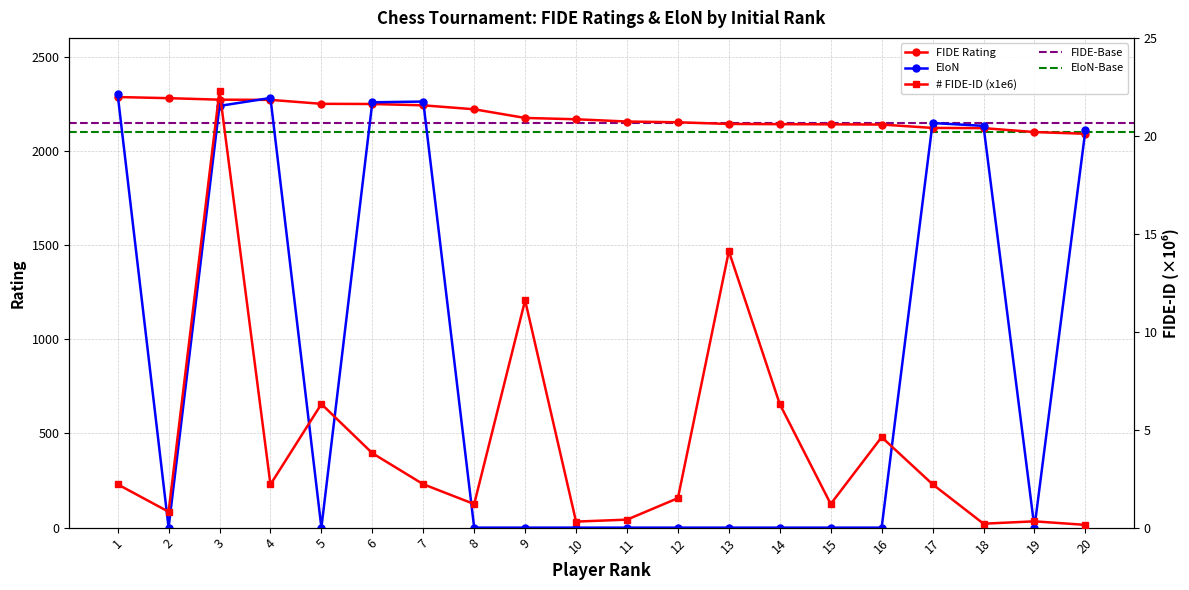

Where does the FIDE-ID (scaled) series first go above 2?

1